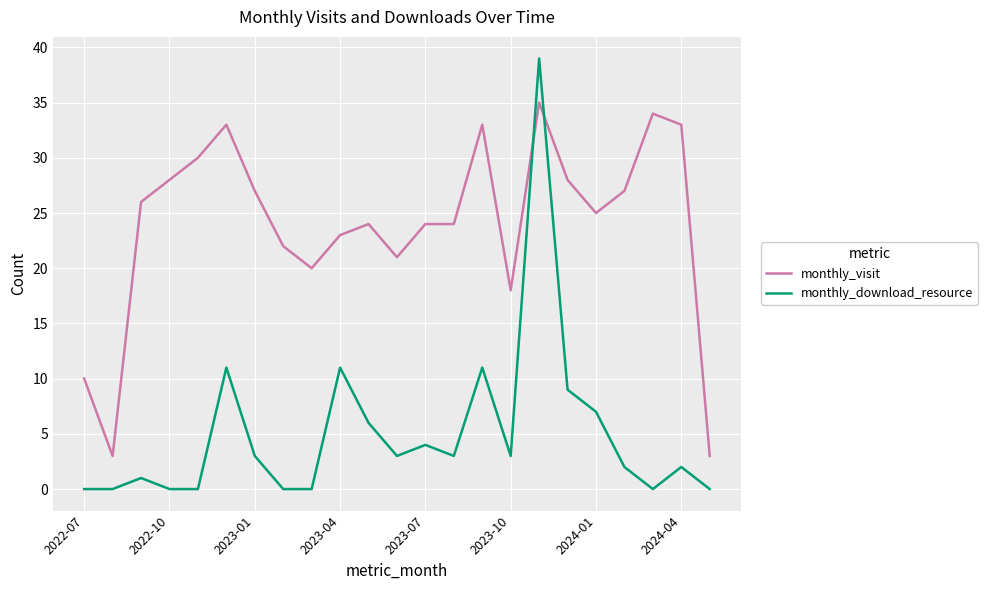

Reading left to right, transcribe all the data shown in this chart.

monthly_visit: 10	3	26	28	30	33	27	22	20	23	24	21	24	24	33	18	35	28	25	27	34	33	3
monthly_download_resource: 0	0	1	0	0	11	3	0	0	11	6	3	4	3	11	3	39	9	7	2	0	2	0